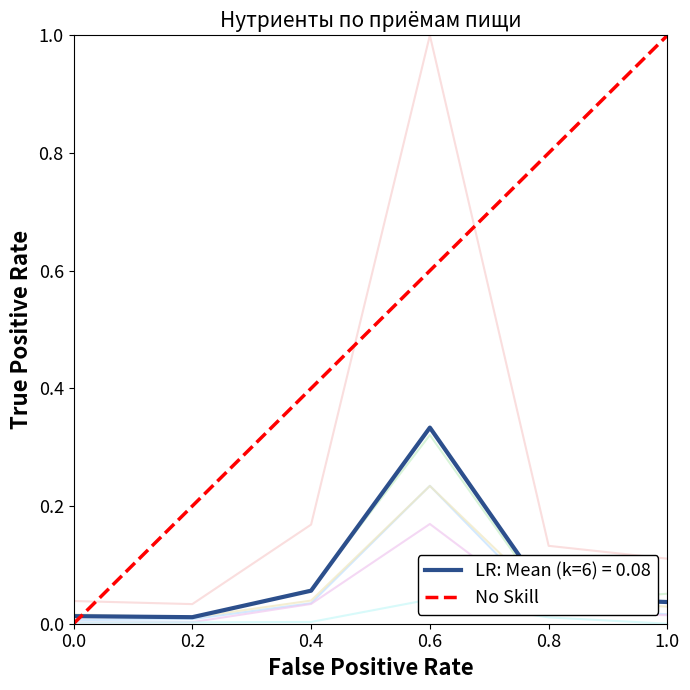

How many values are above zero?

1